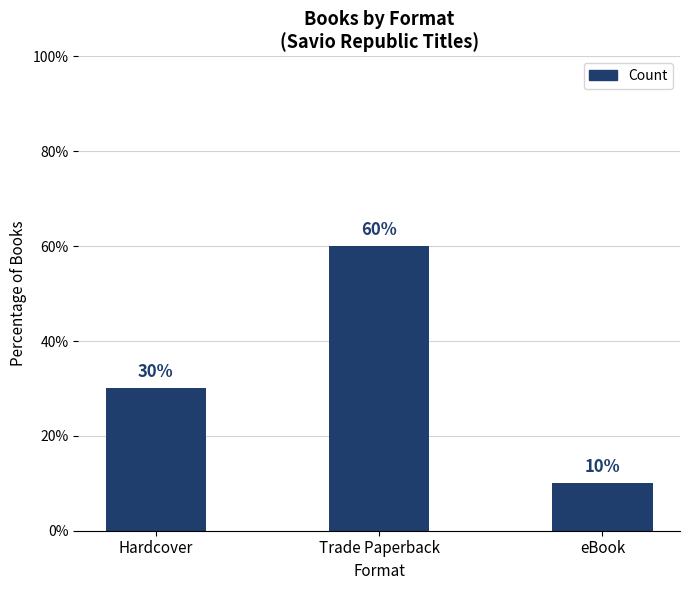

Rank the categories by value from highest to lowest.

Trade Paperback, Hardcover, eBook